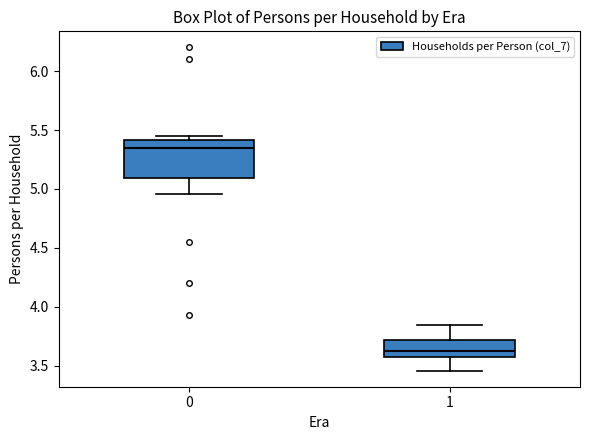

Comparing the boxes themselves (not the whiskers), which one is the tallest?

0